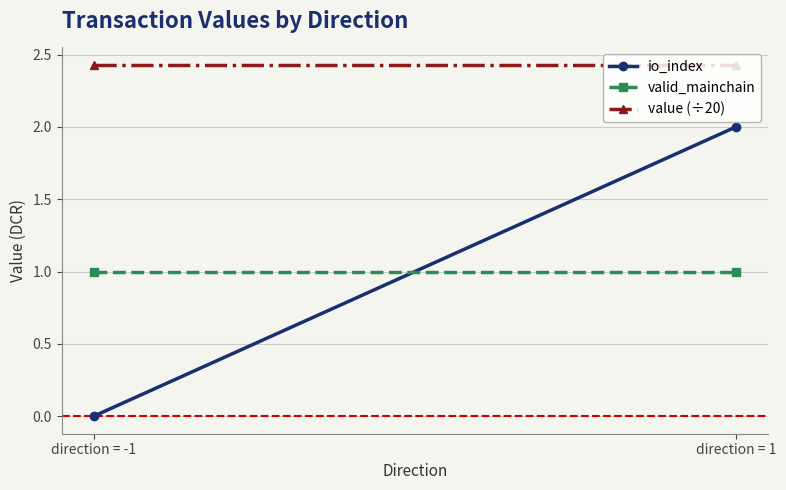

Read the valid_mainchain value at direction = -1.

1.0